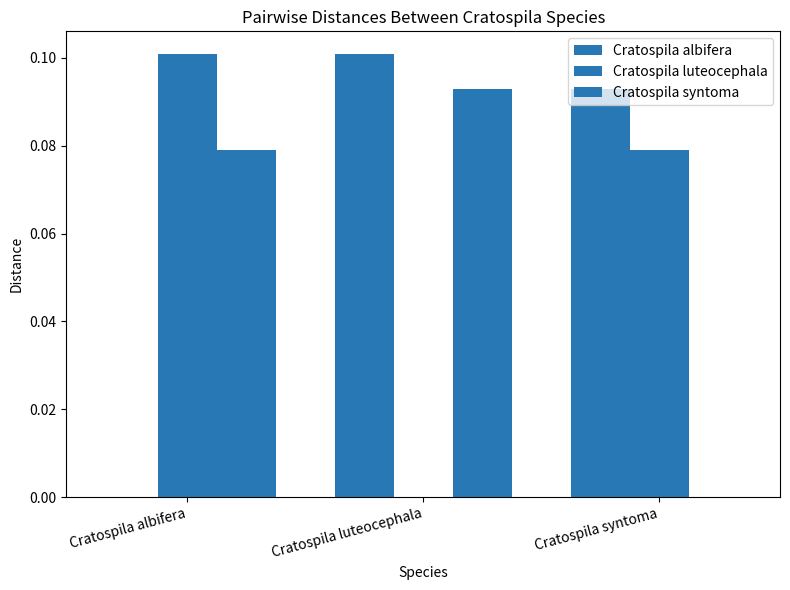

Reading right to left, what are all the values shown in this chart?

Cratospila albifera: 0.1	0.1	0.0
Cratospila luteocephala: 0.1	0.0	0.1
Cratospila syntoma: 0.0	0.1	0.1